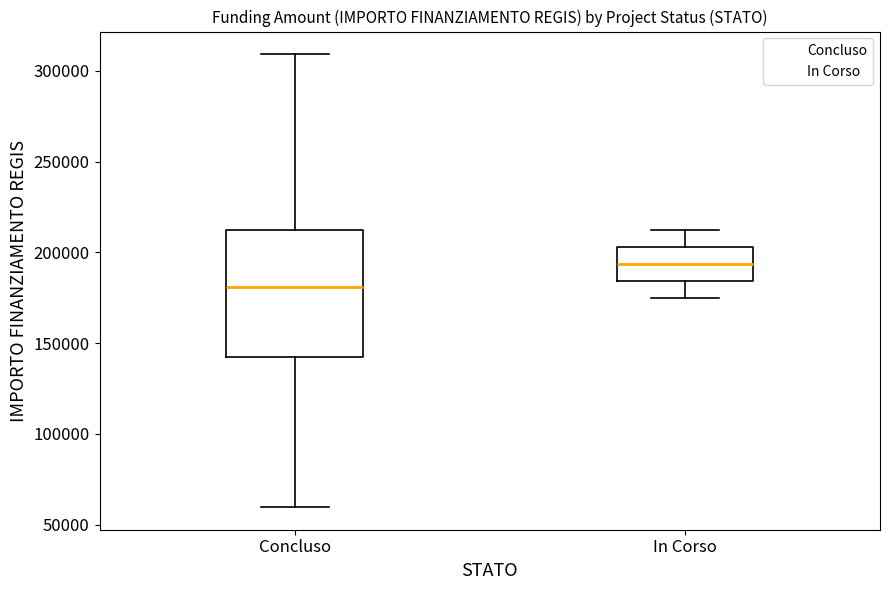

Reading left to right, transcribe this box plot: for each box, give where its median line is, the range the box spans, and where its two whiskers end, as read against the y-axis. The values are not printed on the chart, so give them approximately, as read against the axis.

Concluso: median 180000, box 145000 to 210000, whiskers 60000 to 310000
In Corso: median 195000, box 185000 to 205000, whiskers 175000 to 210000